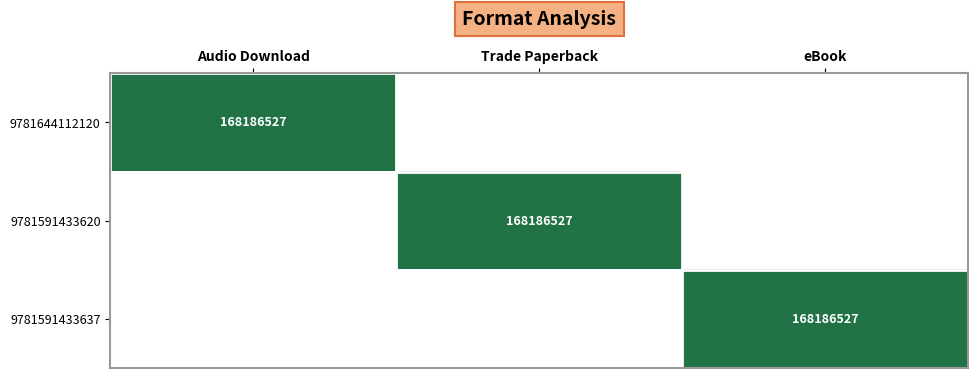

Is it true that 9781591433620 equals 42574153 at Trade Paperback?

False